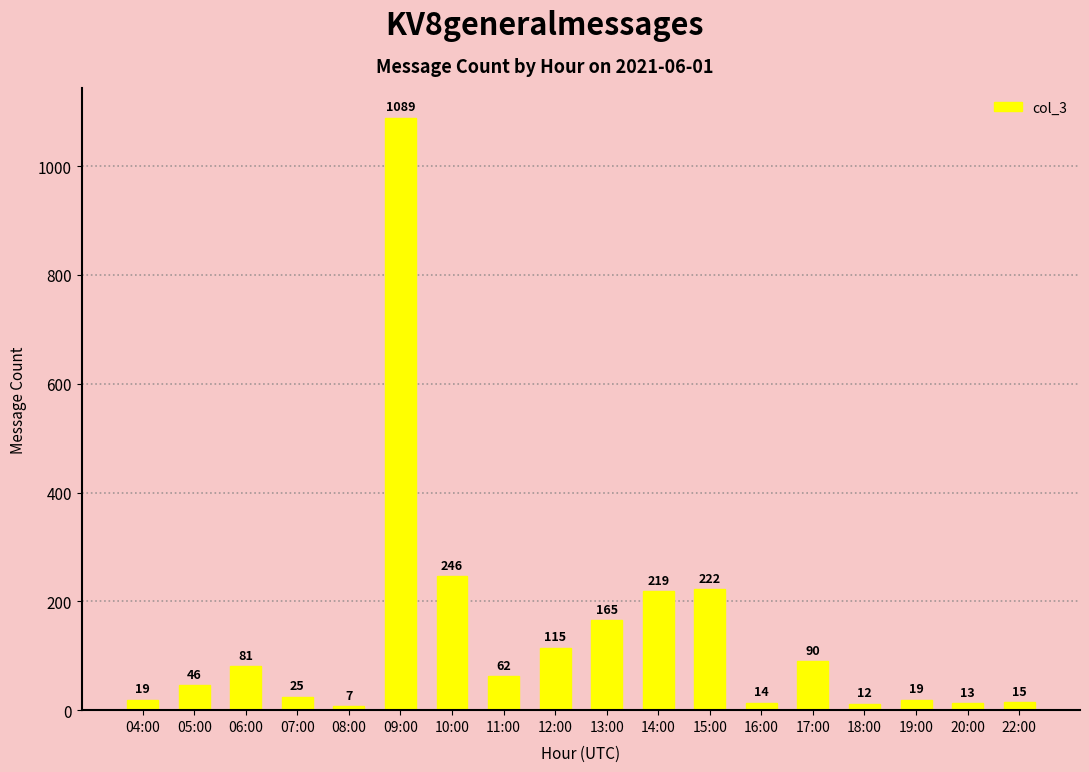

What value does the data have at 06:00, to the nearest 100?

100